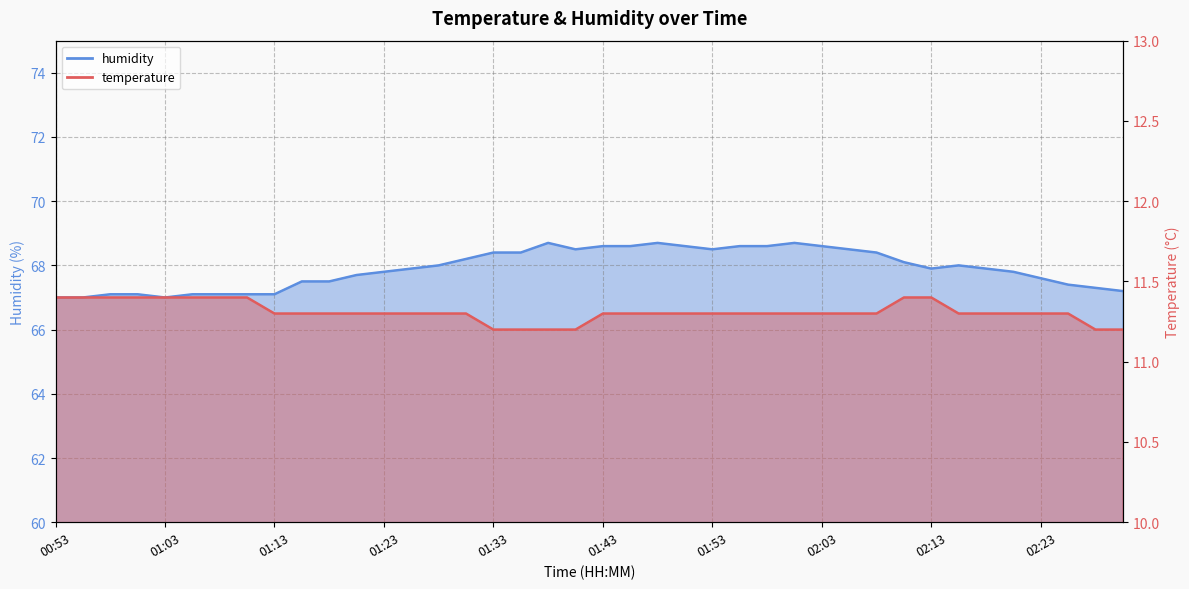

What is the value of the humidity point at the 31st from the left?

68.4